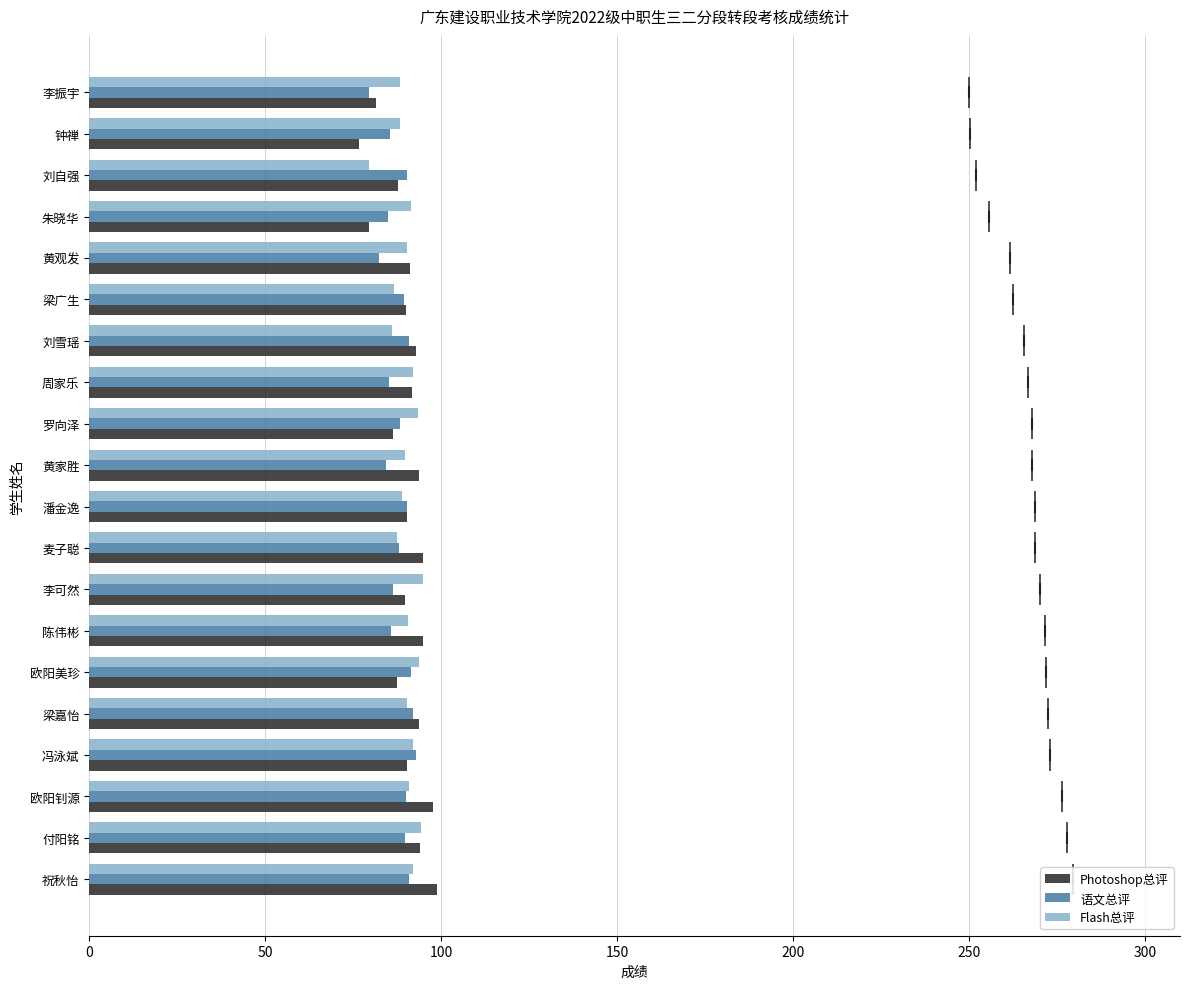

The Photoshop总评 series shows 41.6 at 周家乐. True or false?

False